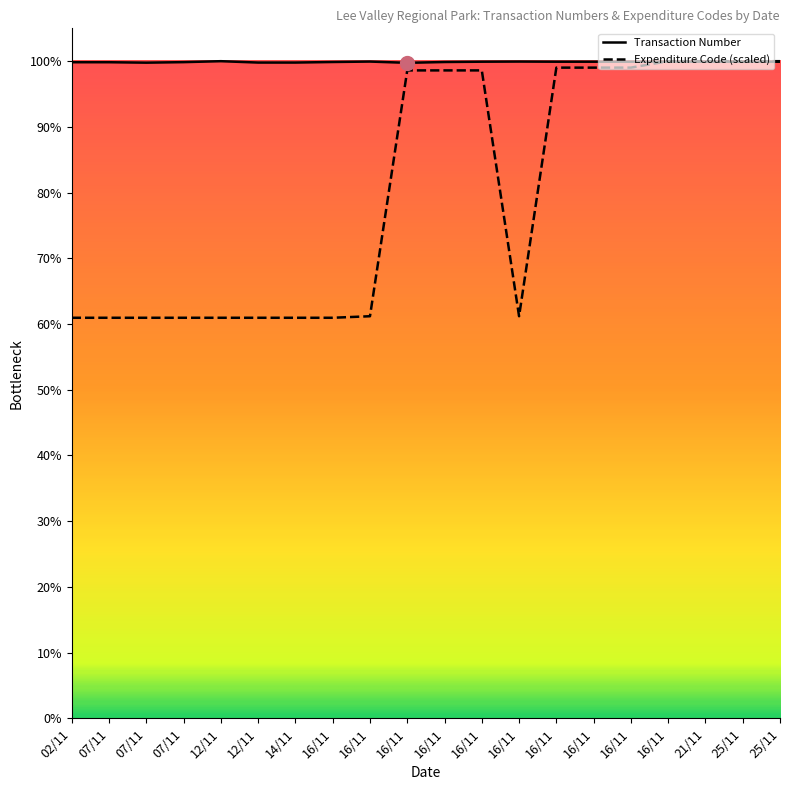

Where do Transaction Number and Expenditure Code first cross each other?

16/11 and 16/11